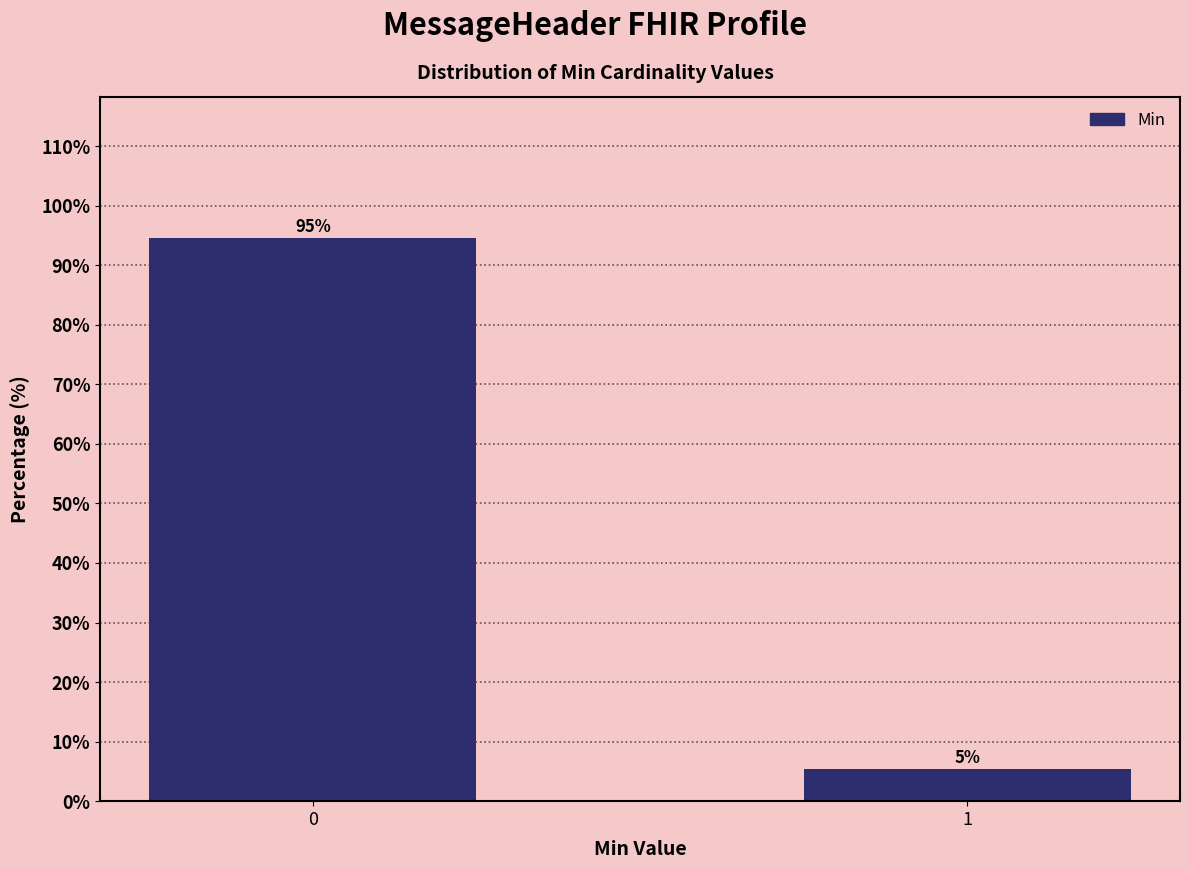

What is the sum of all values?

100.0